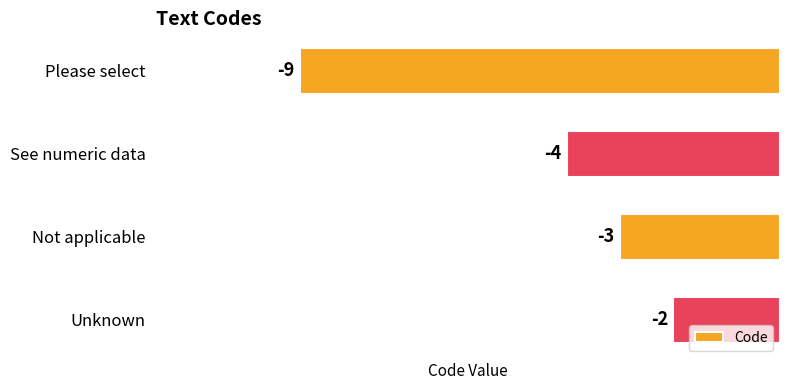

Which label corresponds to the largest value in the chart?

Unknown